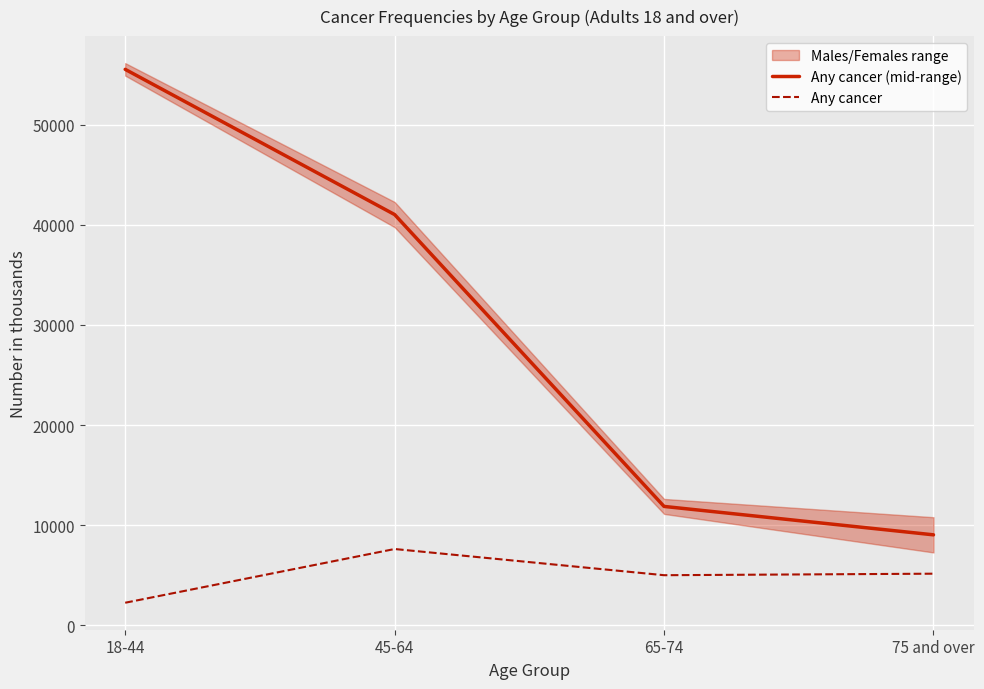

The value of Any cancer at 45-64 is 13547.3. True or false?

False